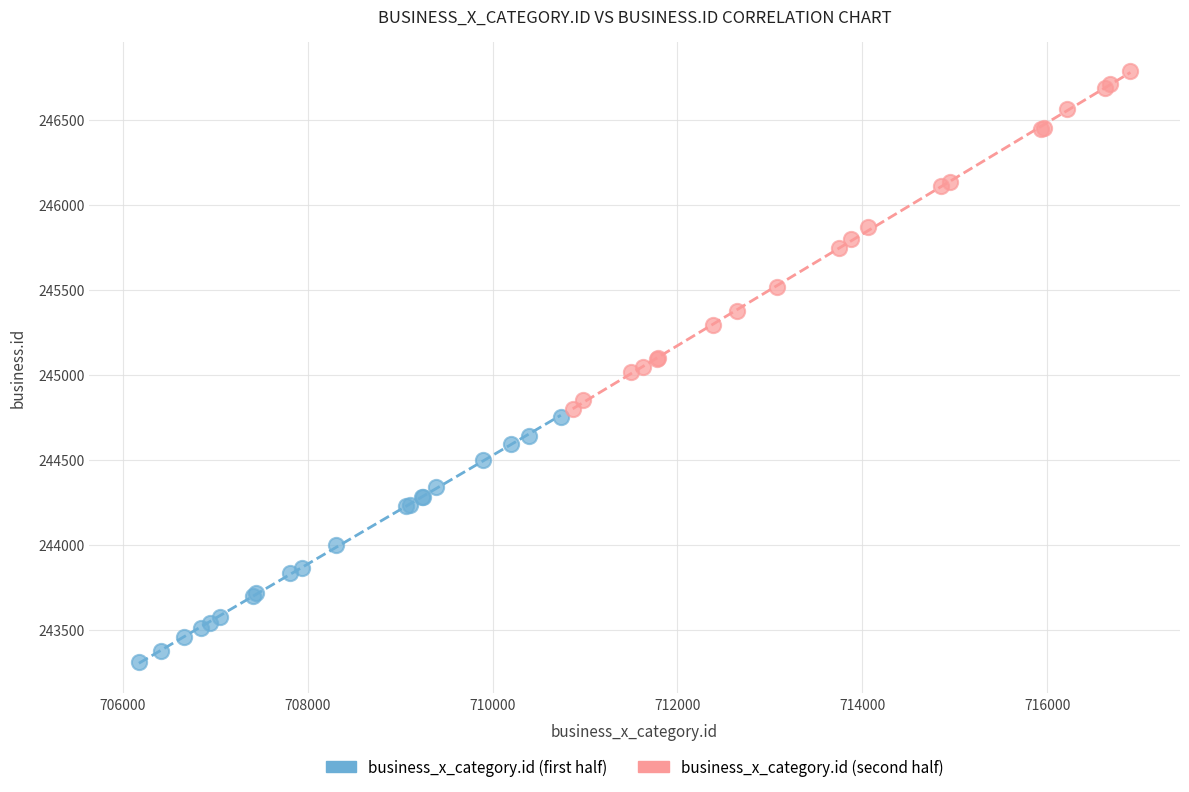

Which series reaches the maximum Y coordinate?

business_x_category.id (second half)